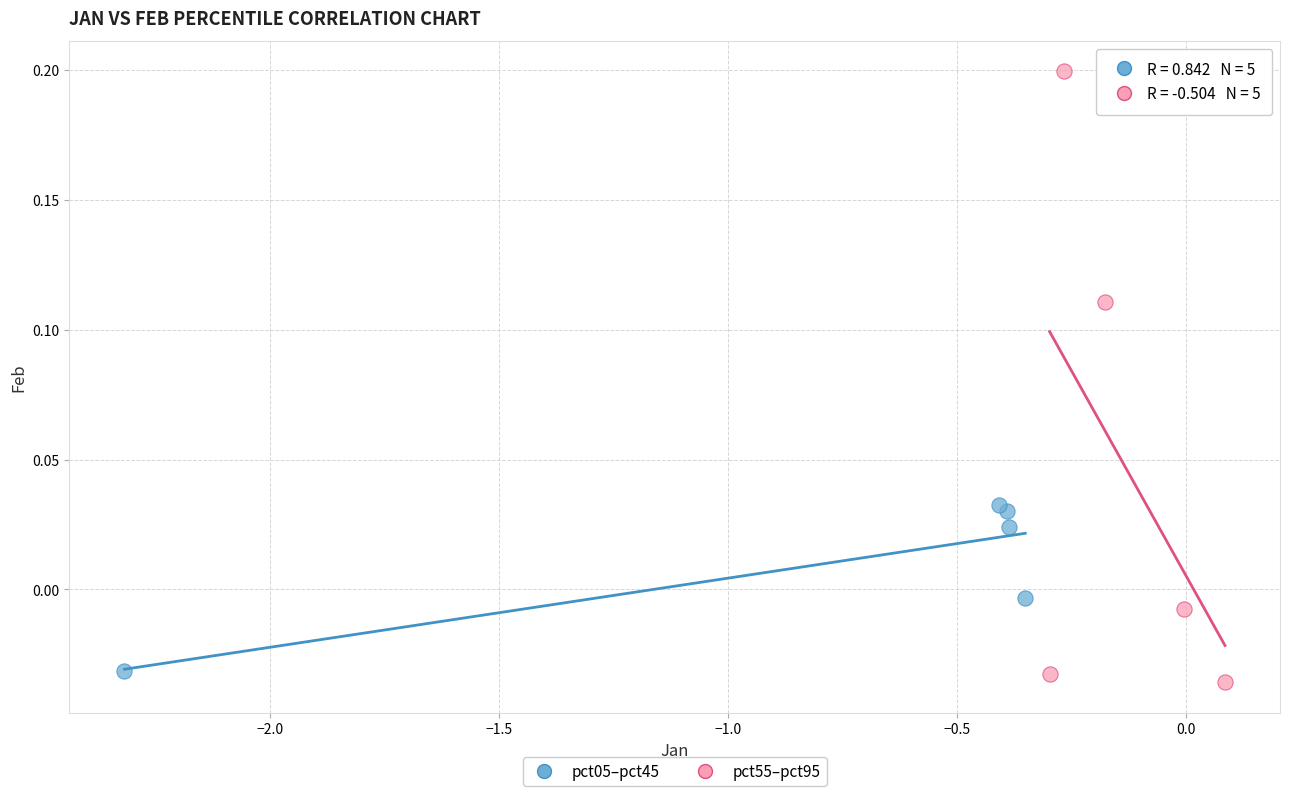

Which series has the widest spread of Y values?

pct55–pct95